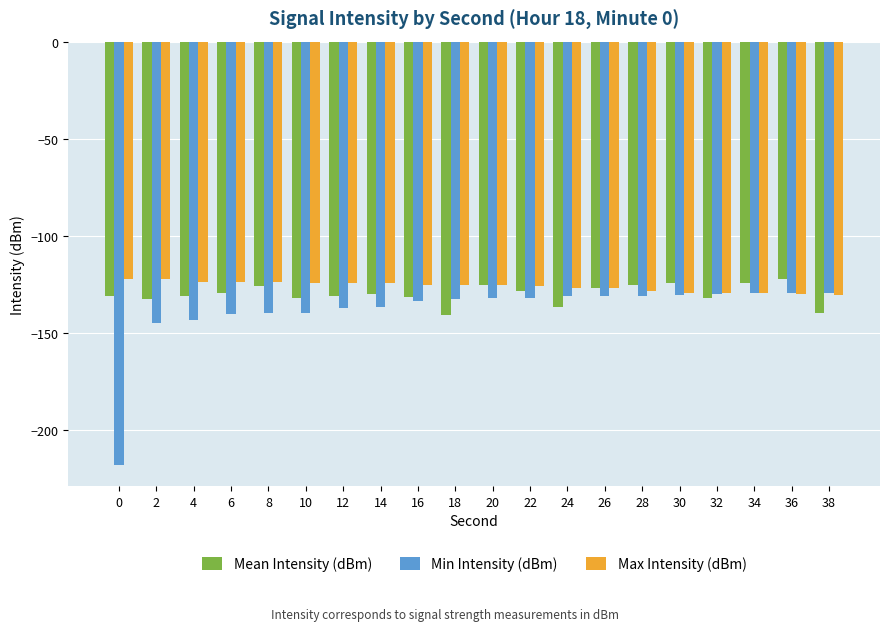

What is the total value across all series at 0?

-471.1